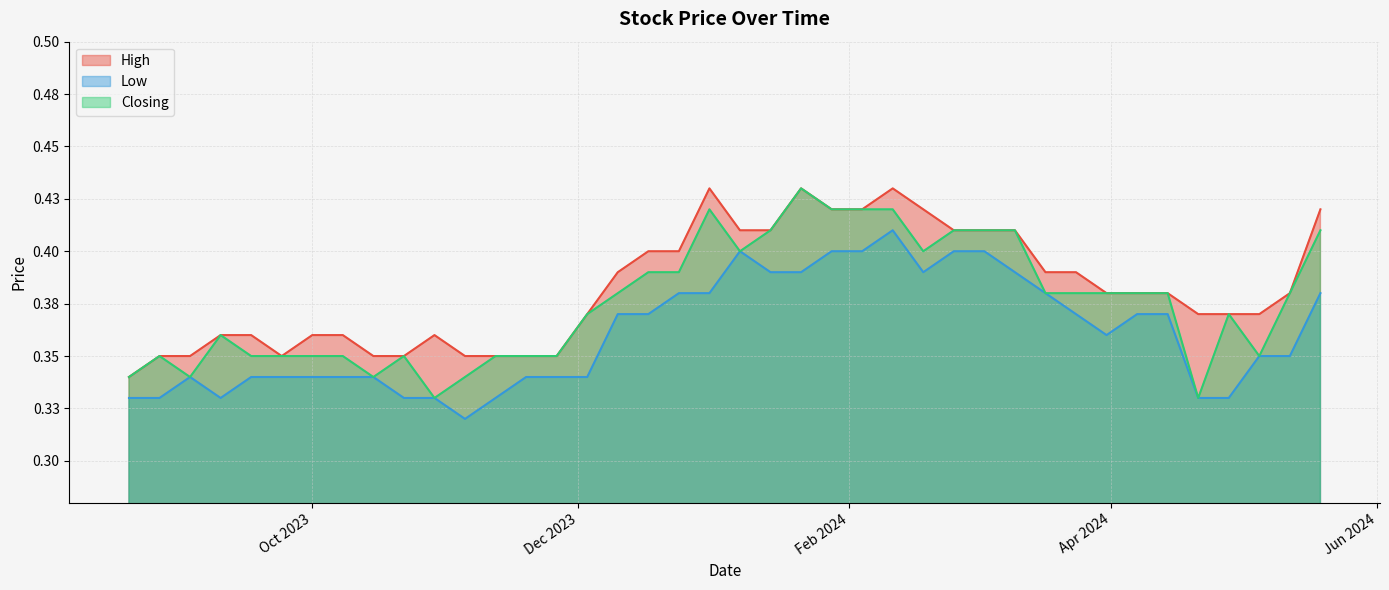

The value of High at 04/02/2024 is 0.4. True or false?

True